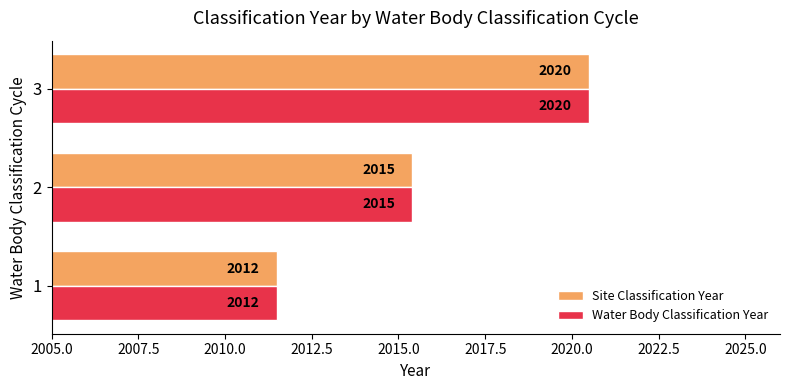

Is it true that Site Classification Year equals 1302.7 at 3?

False